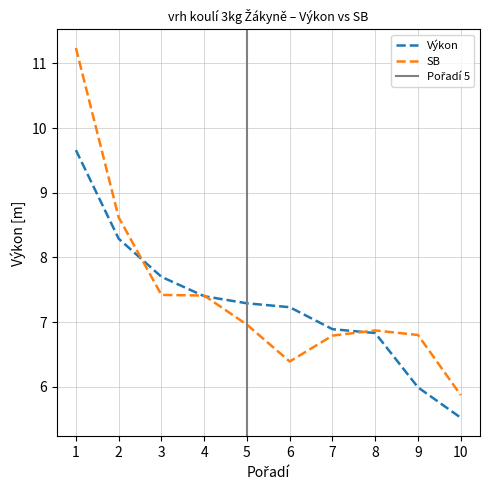

Does the chart have visible grid lines?

Yes